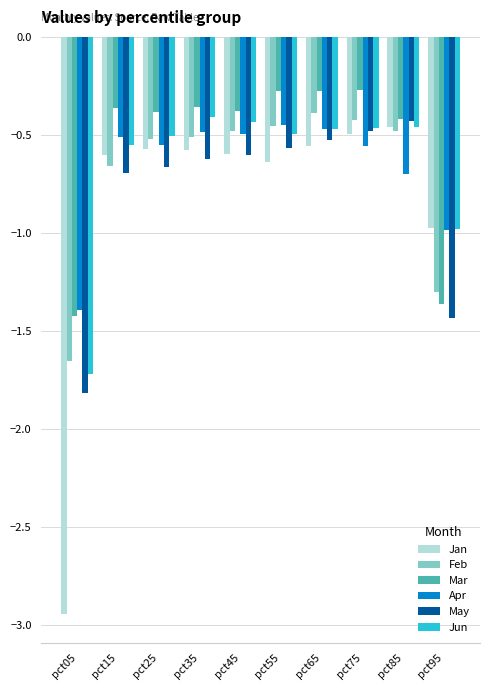

Is the value of Feb at pct95 greater than the value of Apr at pct75?

No